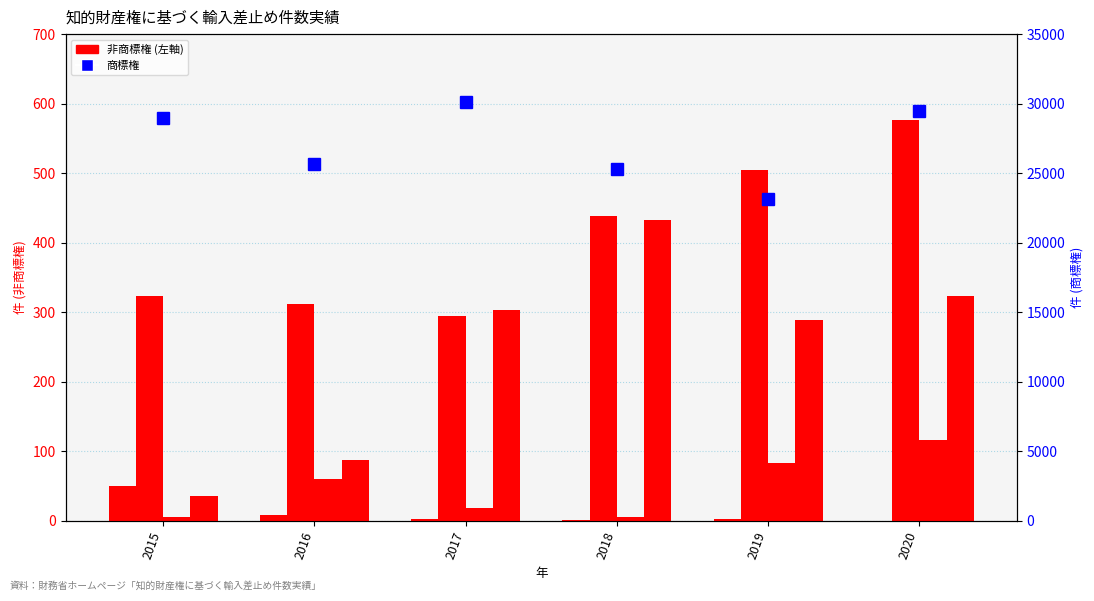

What is the difference between the second highest and second lowest values in the 商標権 series?

4199